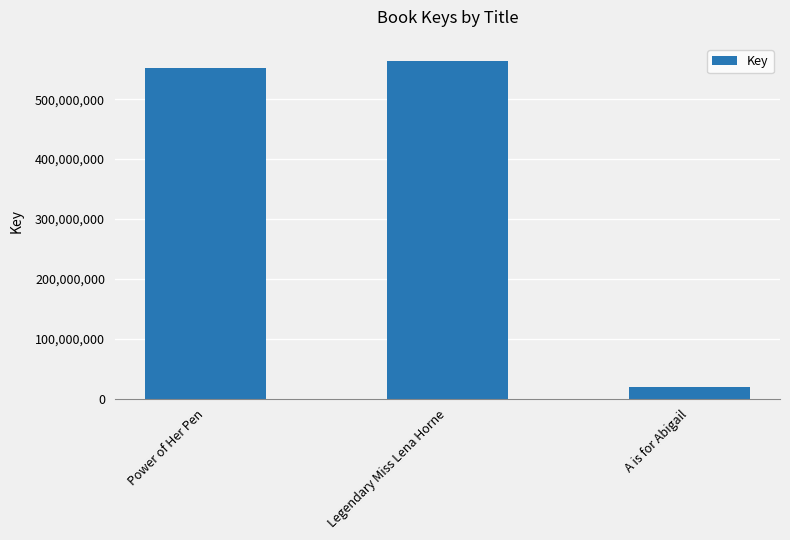

How many series are shown in this chart?

1